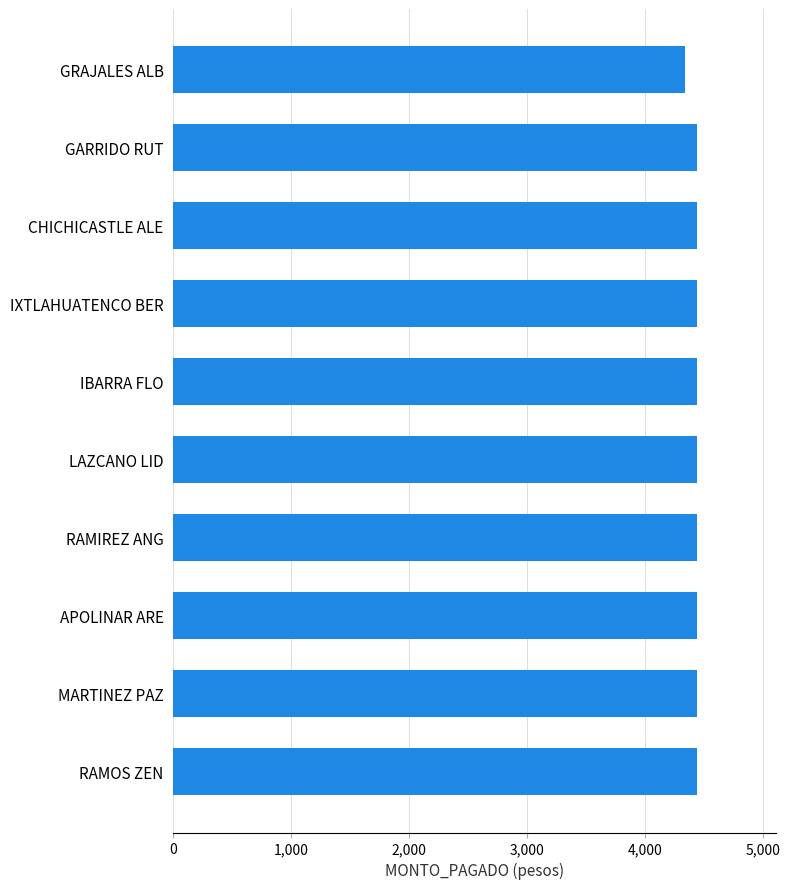

Read the value at RAMOS ZEN.

4444.4